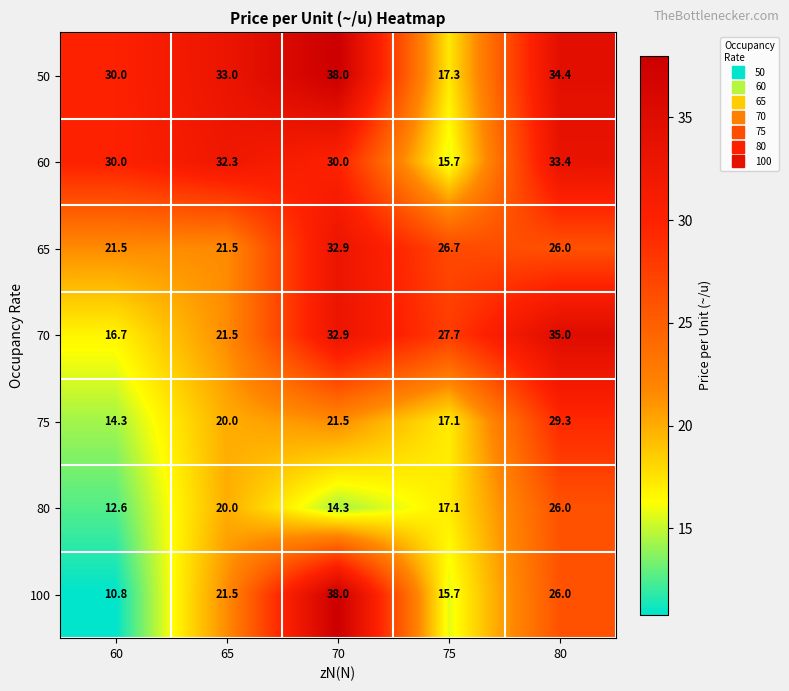

What value does the 60 series have at 75?

15.7